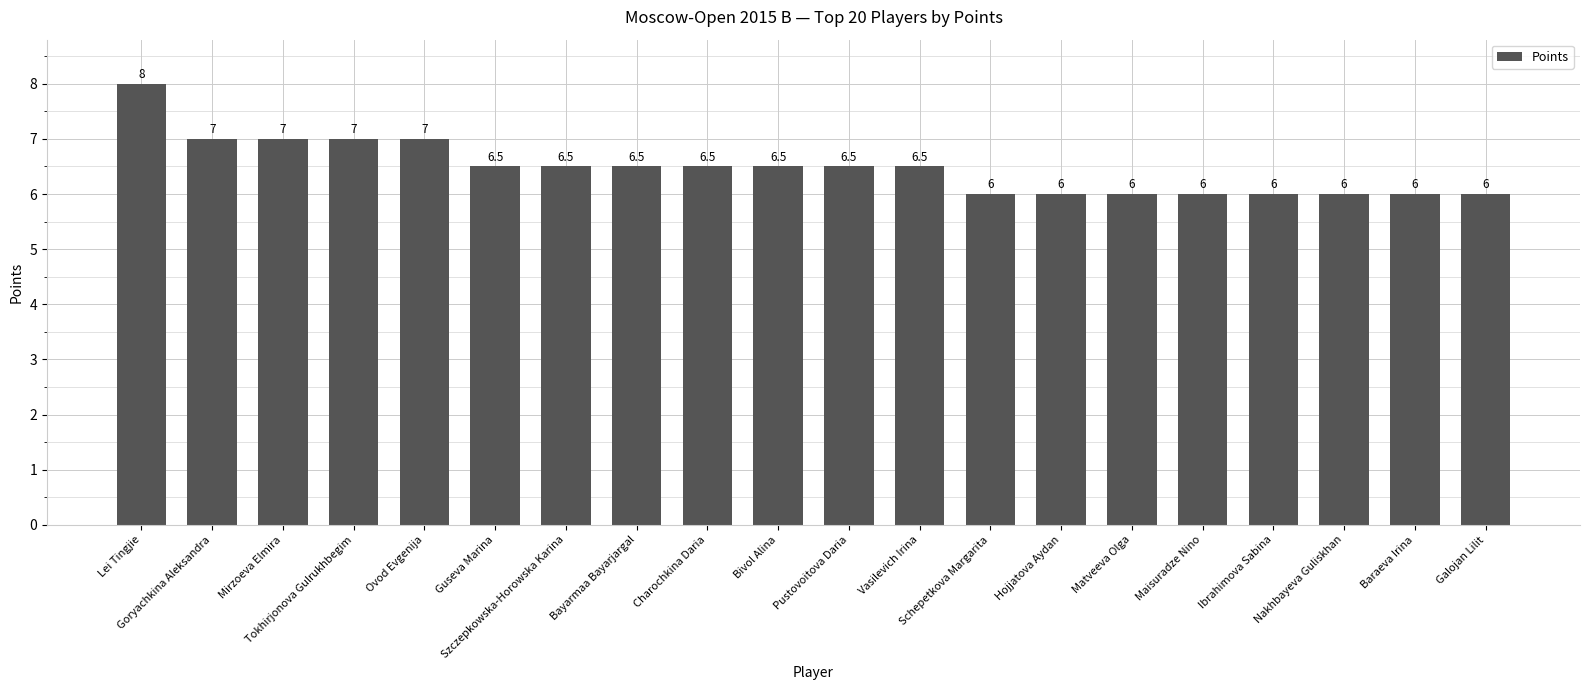

The chart shows a value of 2.8 at Charochkina Daria. True or false?

False